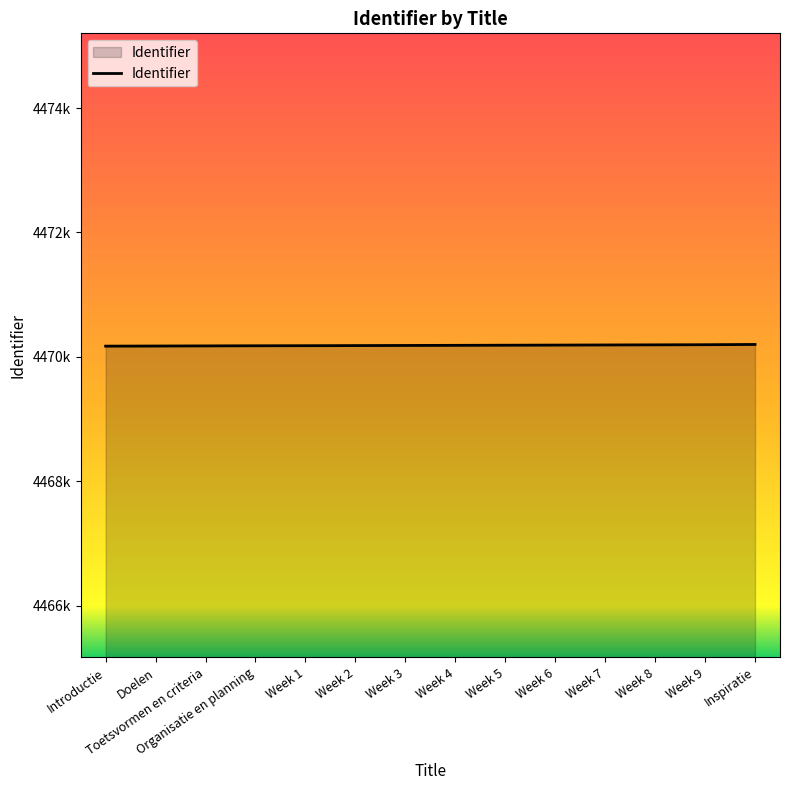

What is the label of the 2nd point from the right?

Week 9